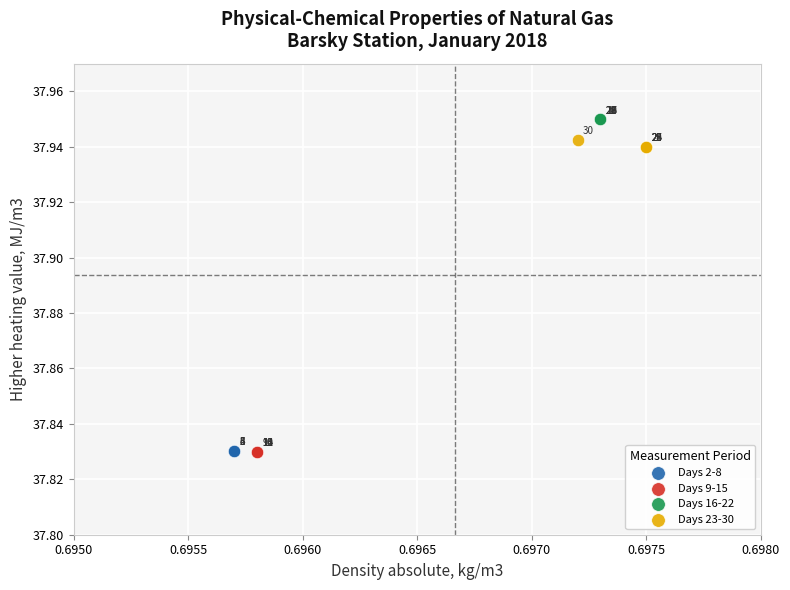

Which series reaches the minimum Y coordinate?

Days 9-15